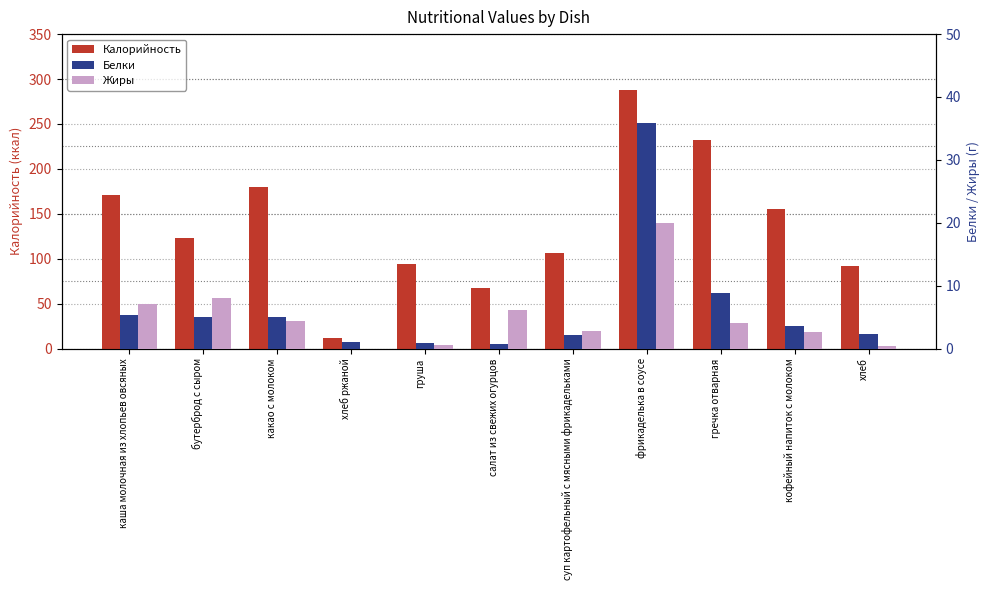

At how many categories does at least one series exceed 177?

3